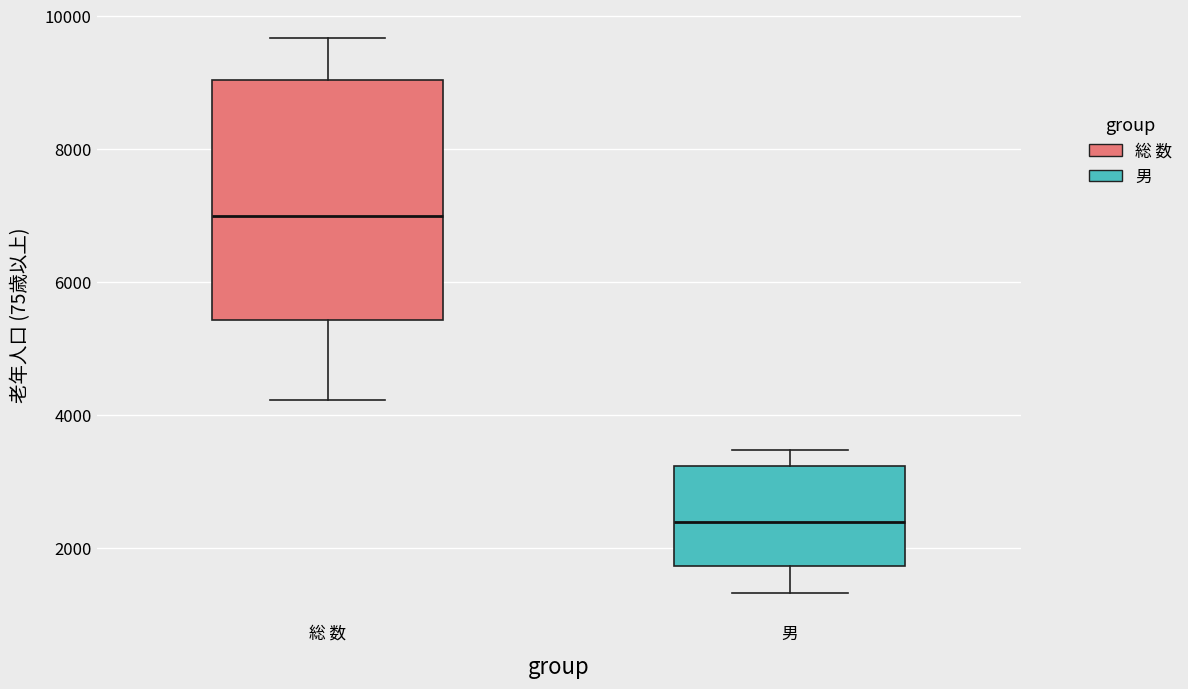

Reading left to right, read every box against the y-axis: the position of its median line, the range the box covers, and the ends of its whiskers. The values are not printed on the chart, so give them approximately, as read against the axis.

総 数: median 7000, box 5400 to 9000, whiskers 4200 to 9600
男: median 2400, box 1800 to 3200, whiskers 1400 to 3400